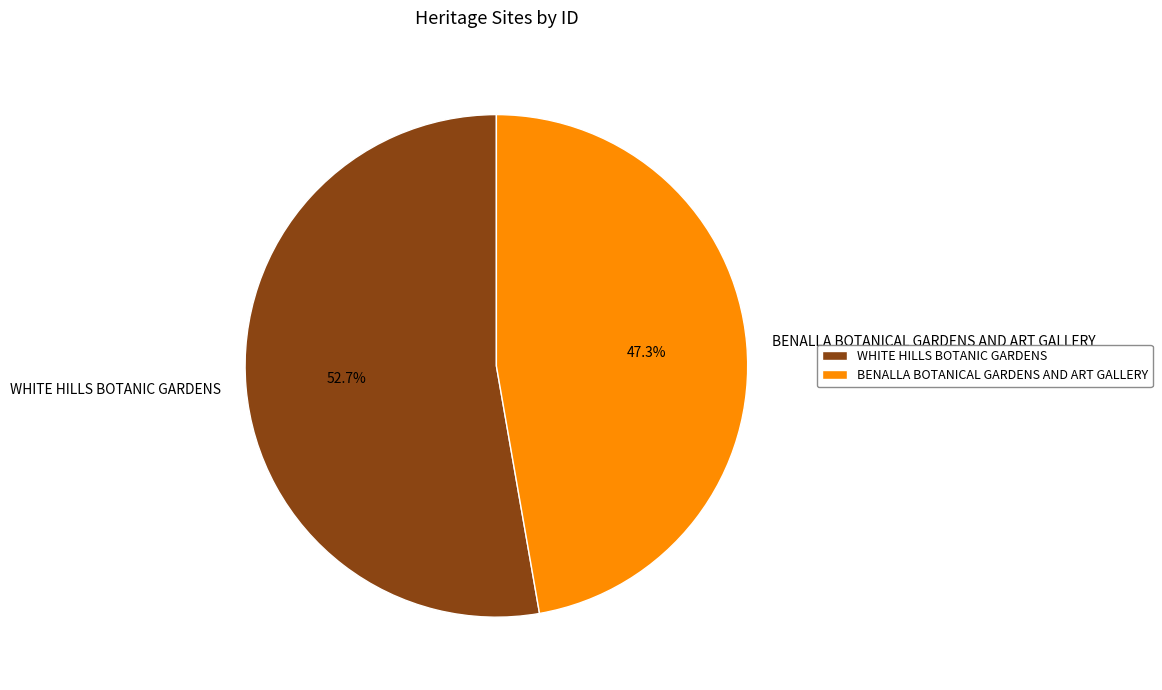

True or false: BENALLA BOTANICAL GARDENS AND ART GALLERY accounts for 56% of the total.

False